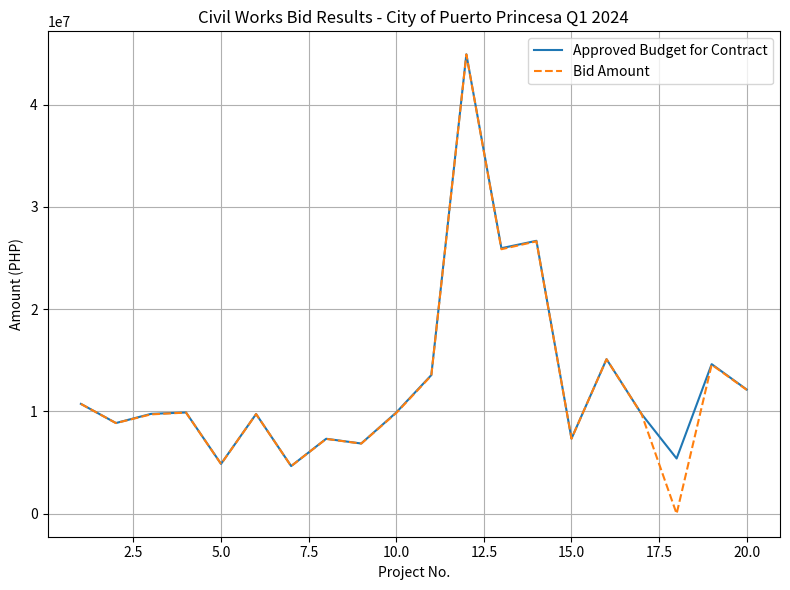

What is the greatest value displayed?

44921010.0